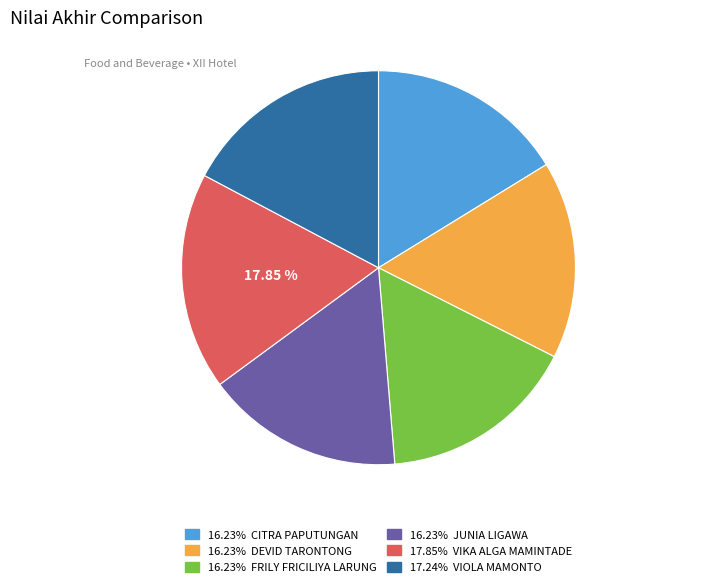

Is there a majority slice in this chart?

No